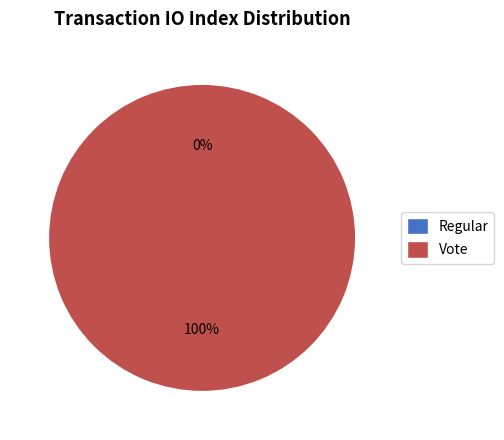

Which category accounts for the majority?

Vote (io_index=2)